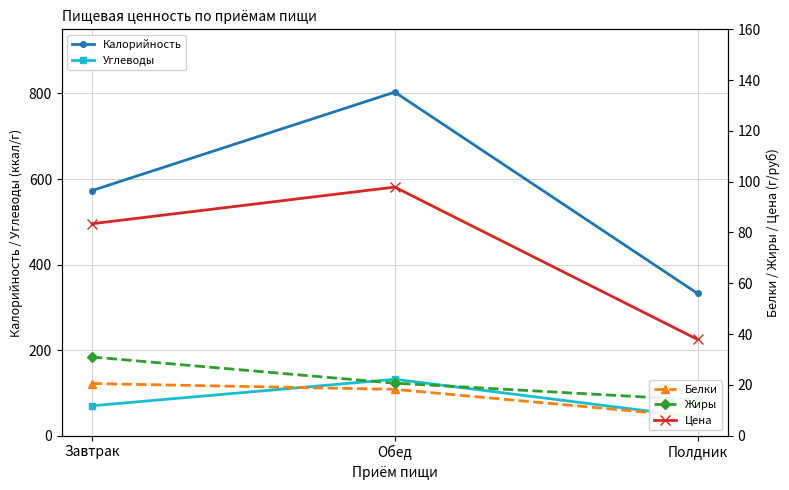

Read the Углеводы value at Обед.

131.8